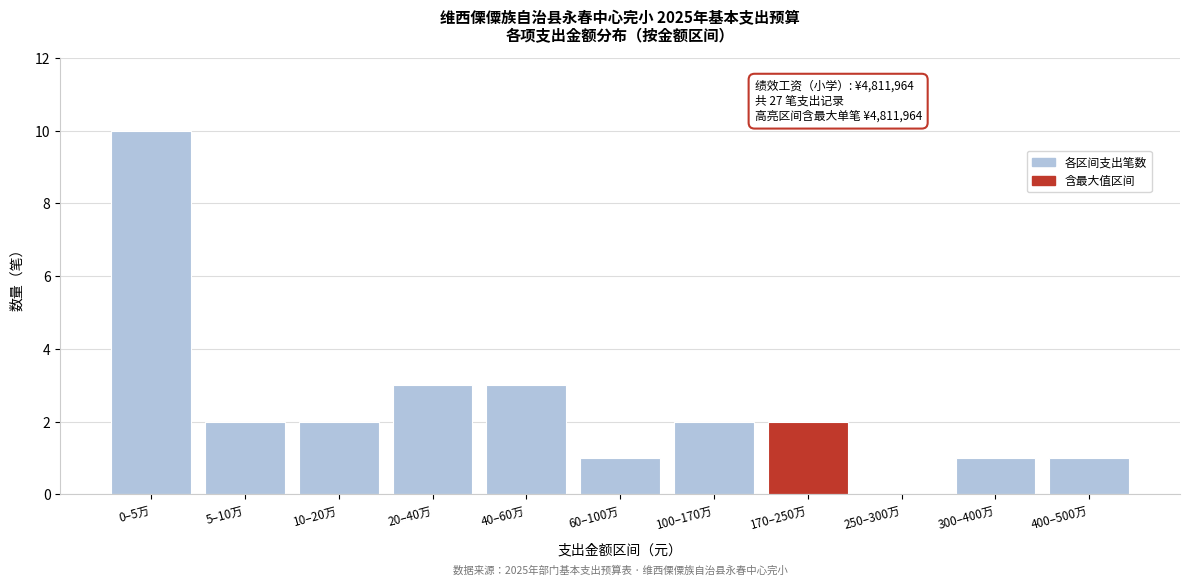

Reading left to right, list all the values displayed in this chart.

0–5万=10	5–10万=2	10–20万=2	20–40万=3	40–60万=3	60–100万=1	100–170万=2	170–250万=2	250–300万=0	300–400万=1	400–500万=1